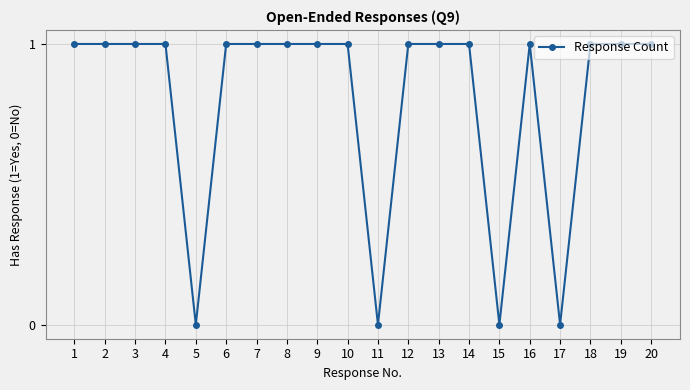

Reading right to left, transcribe all the data shown in this chart.

20=1	19=1	18=1	17=0	16=1	15=0	14=1	13=1	12=1	11=0	10=1	9=1	8=1	7=1	6=1	5=0	4=1	3=1	2=1	1=1